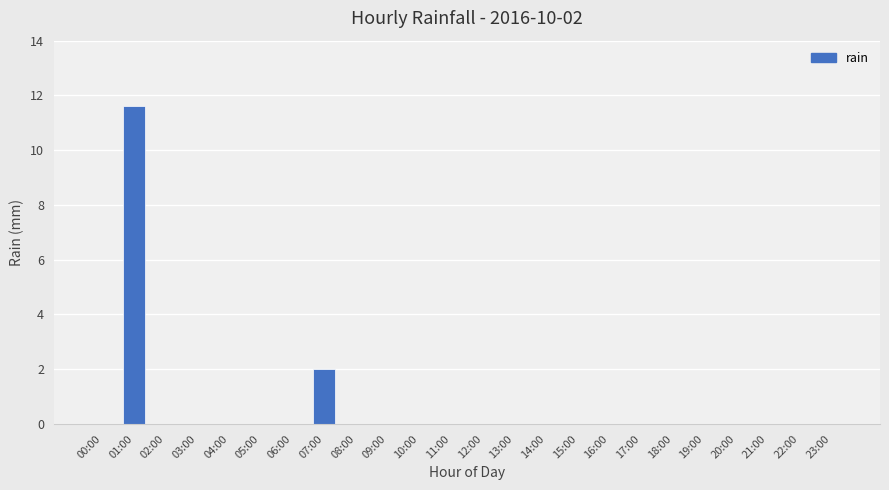

What is the maximum value shown in the chart?

11.6